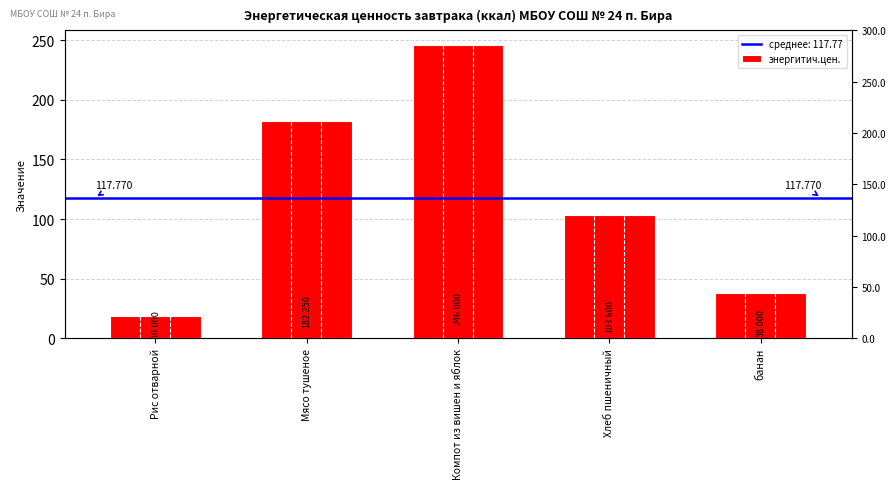

What is the change in value from Компот из вишен и яблок to банан?

-208.0